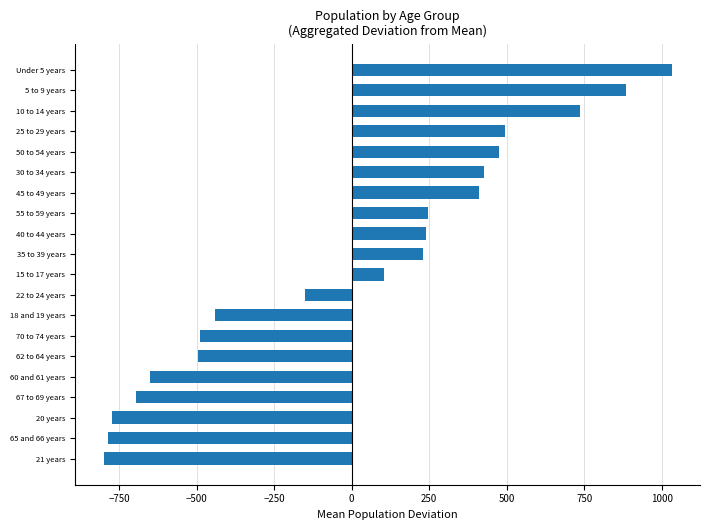

How many bars are there in total?

20